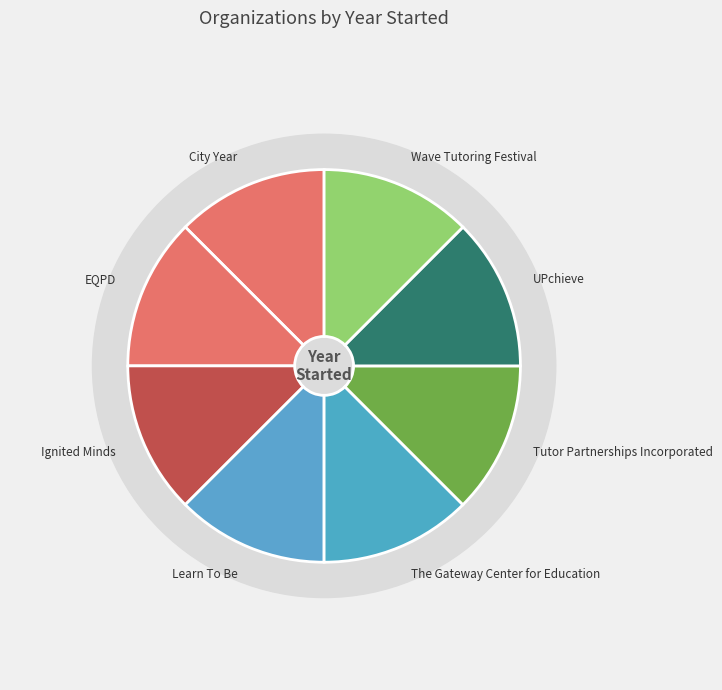

Count the number of slices in the pie.

8